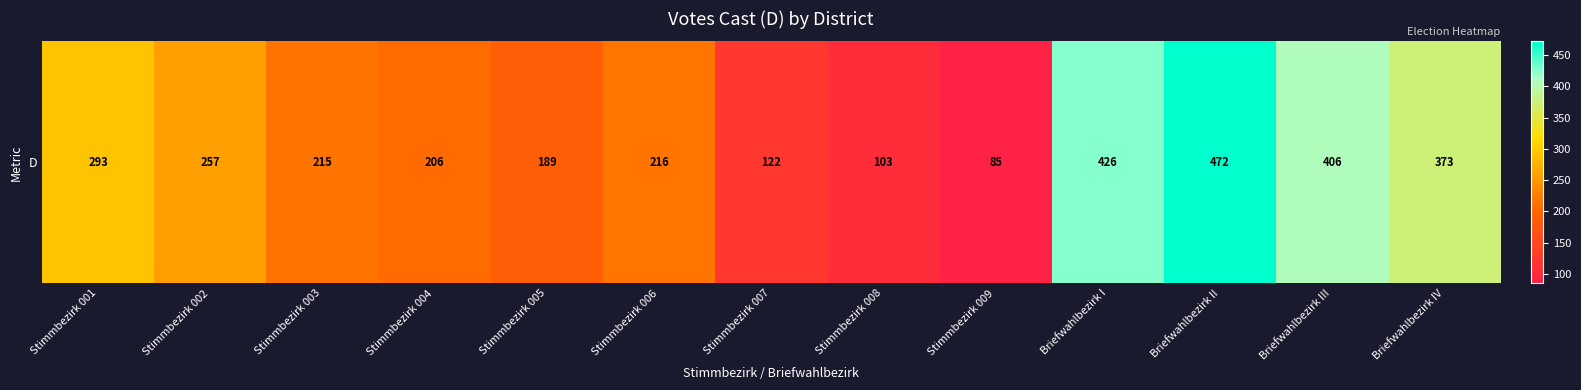

List the labels in order of value, smallest first.

Stimmbezirk 009, Stimmbezirk 008, Stimmbezirk 007, Stimmbezirk 005, Stimmbezirk 004, Stimmbezirk 003, Stimmbezirk 006, Stimmbezirk 002, Stimmbezirk 001, Briefwahlbezirk IV, Briefwahlbezirk III, Briefwahlbezirk I, Briefwahlbezirk II